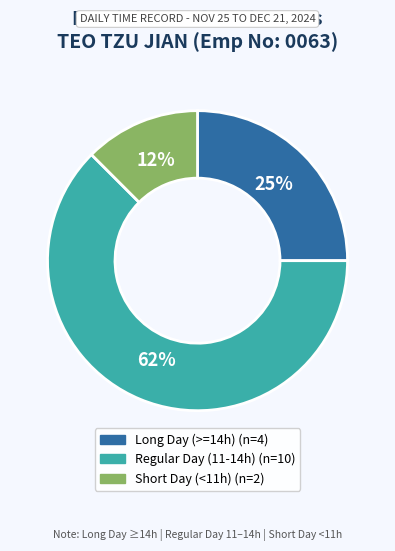

To the nearest percent, what is the average slice percentage?

33%